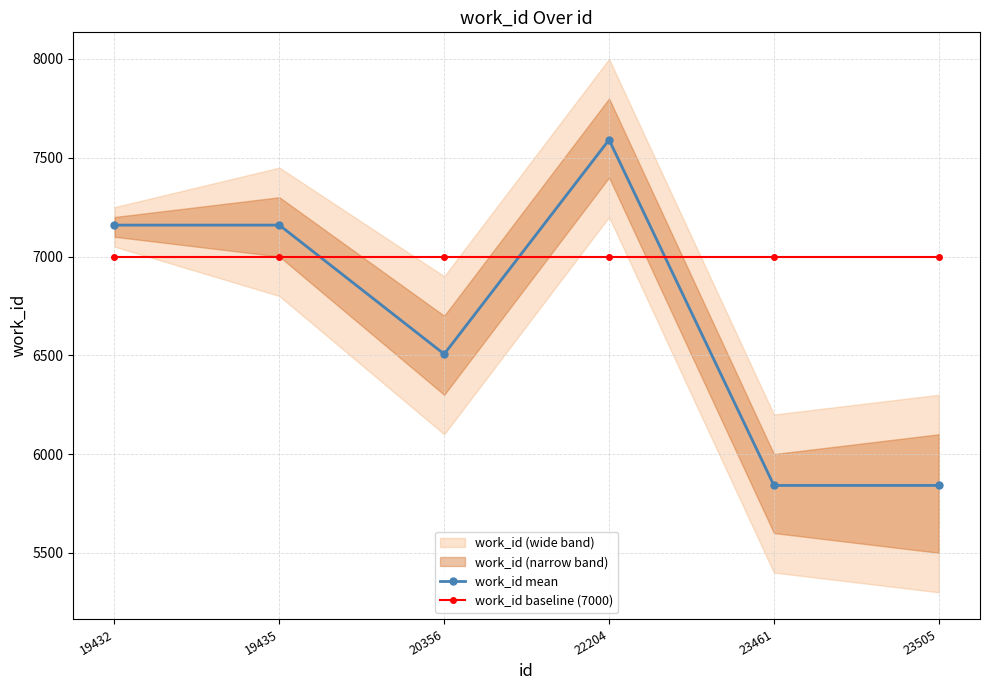

What is the minimum value shown in the chart?

5841